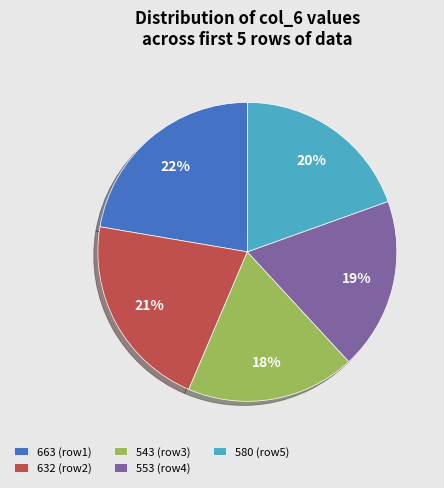

Is it true that 632 (row2) is 21% of the pie?

True